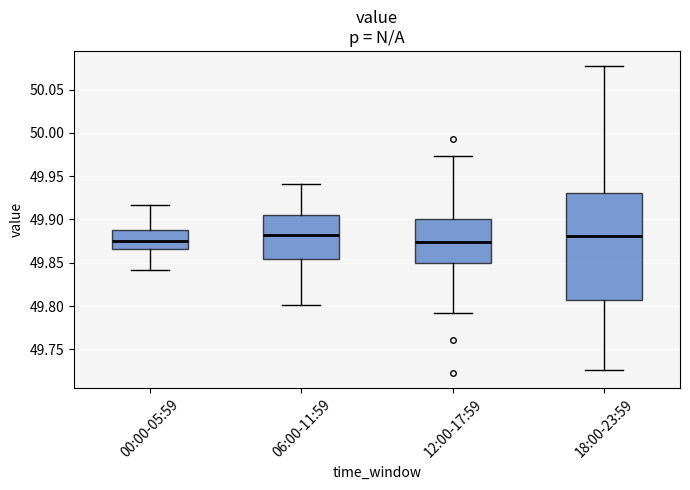

Reading left to right, read every box against the y-axis: the position of its median line, the range the box covers, and the ends of its whiskers. The values are not printed on the chart, so give them approximately, as read against the axis.

00:00-05:59: median 49.875, box 49.865 to 49.890, whiskers 49.840 to 49.915
06:00-11:59: median 49.880, box 49.855 to 49.905, whiskers 49.800 to 49.940
12:00-17:59: median 49.875, box 49.850 to 49.900, whiskers 49.790 to 49.975
18:00-23:59: median 49.880, box 49.805 to 49.930, whiskers 49.725 to 50.075